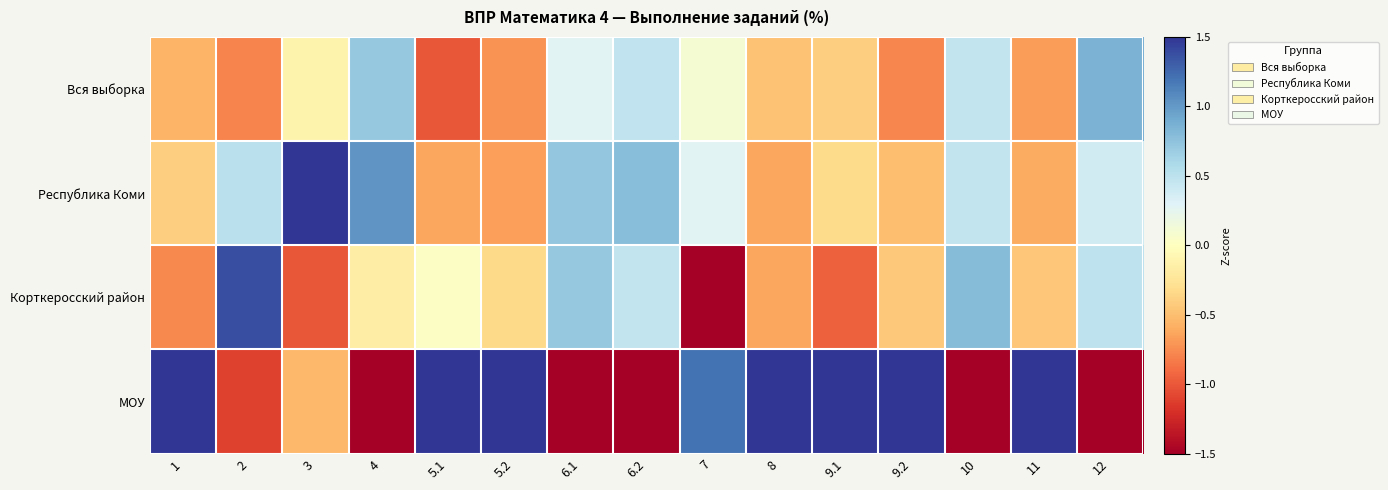

Between 12 and 3, which is larger?

12